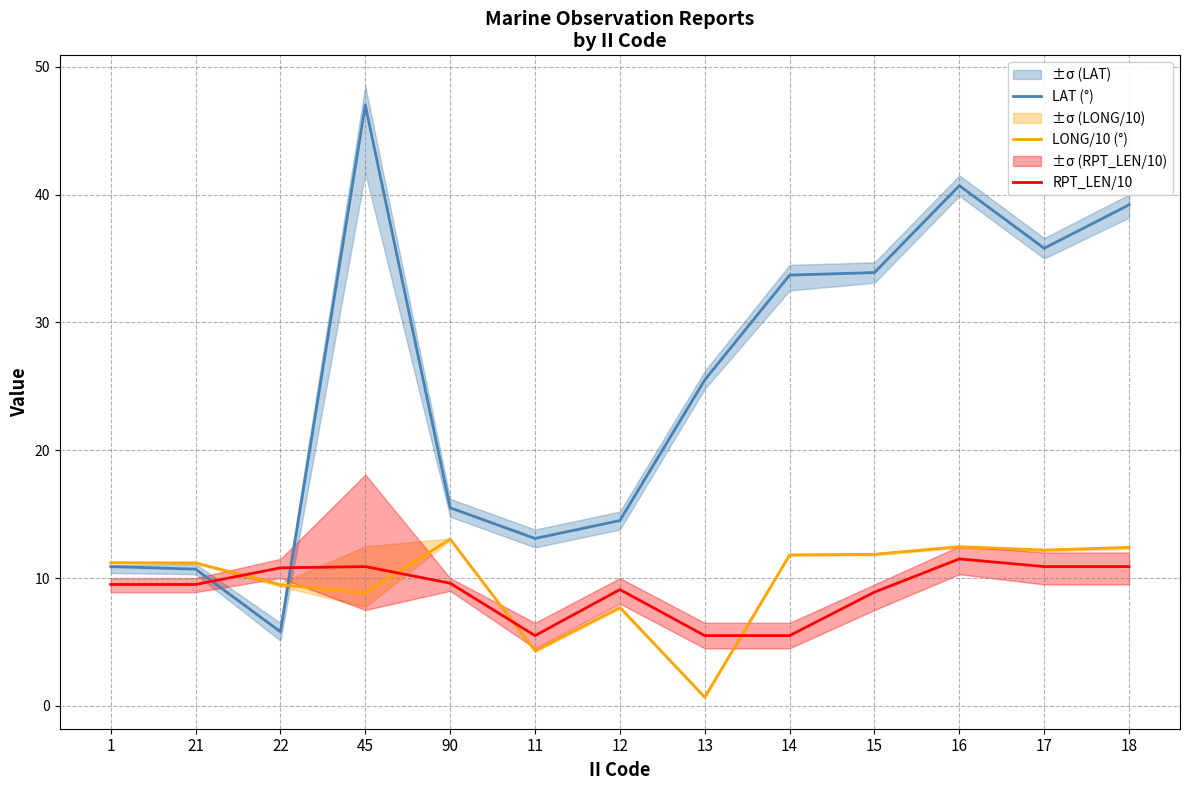

The LONG/10 (°) series shows 8.8 at 45. True or false?

True